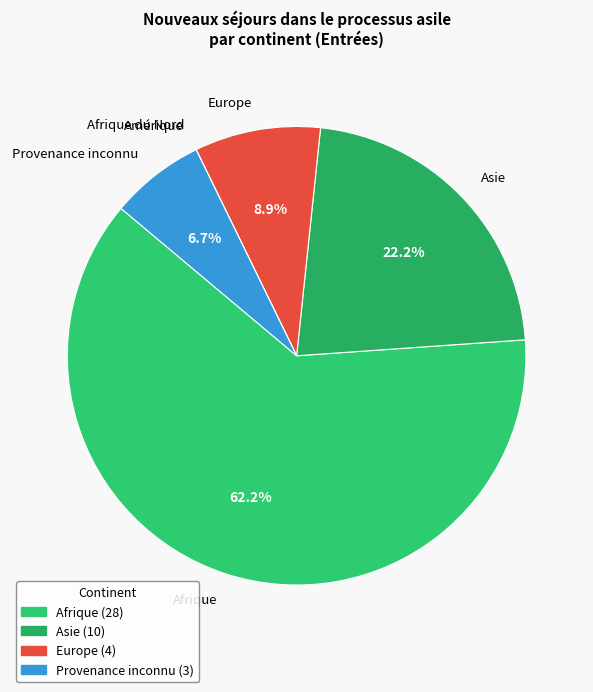

Which has a higher value, Asie or Provenance inconnu?

Asie